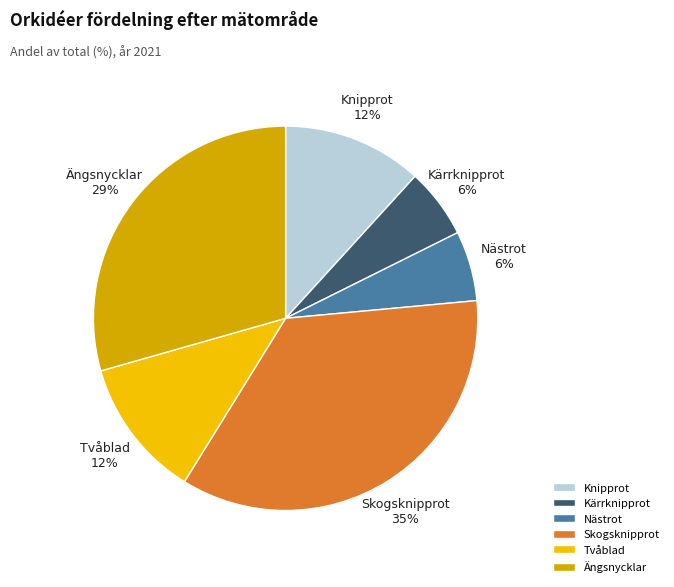

Which category has the biggest portion of the pie?

Skogsknipprot